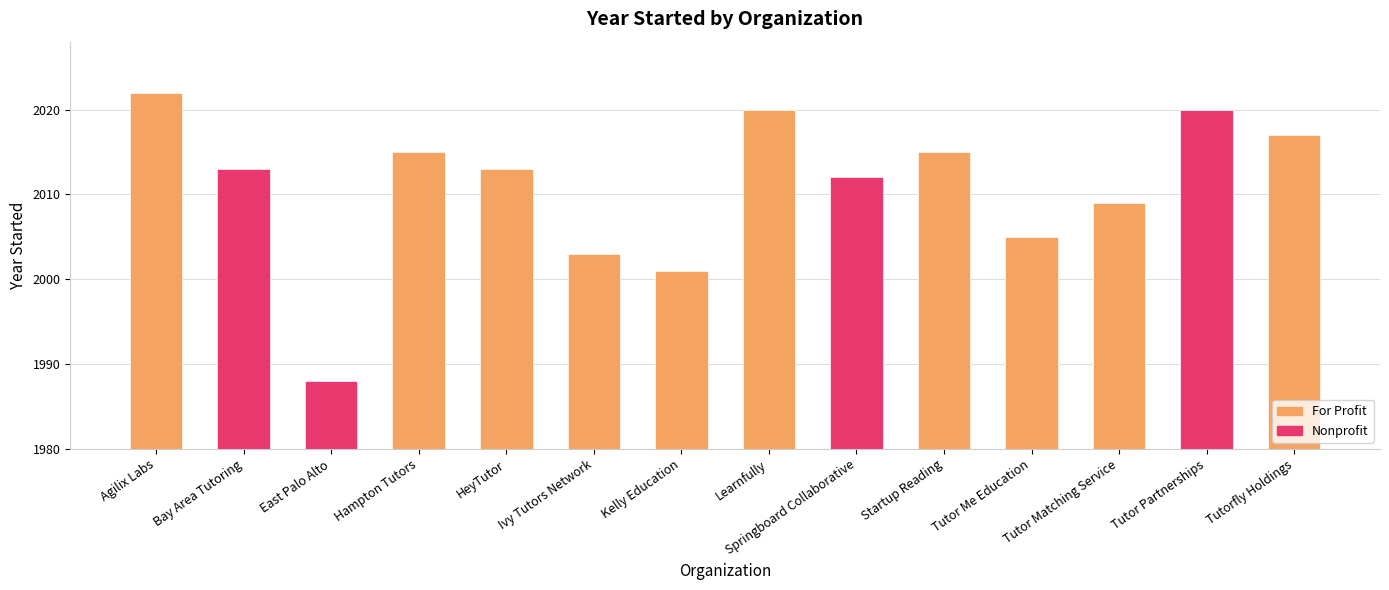

Where does the data first go above 2013?

Tutor Partnerships